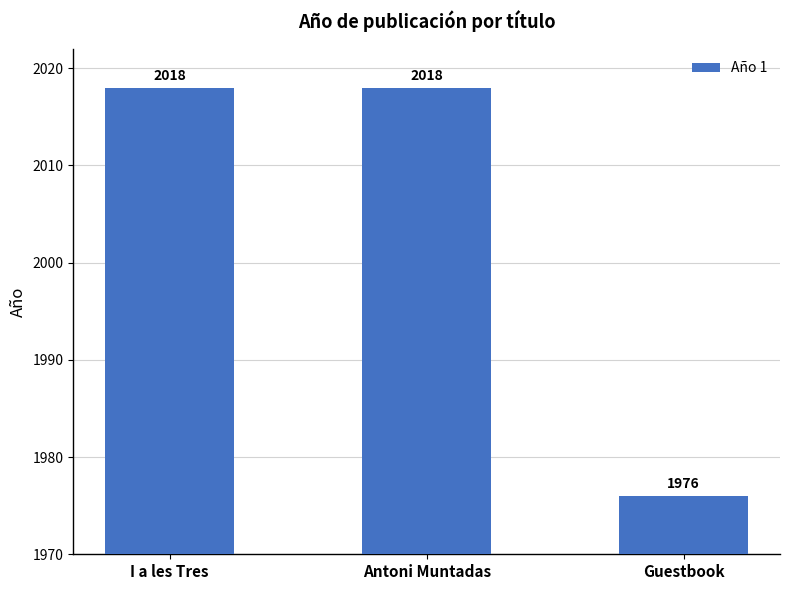

How many categories are shown in the chart?

3